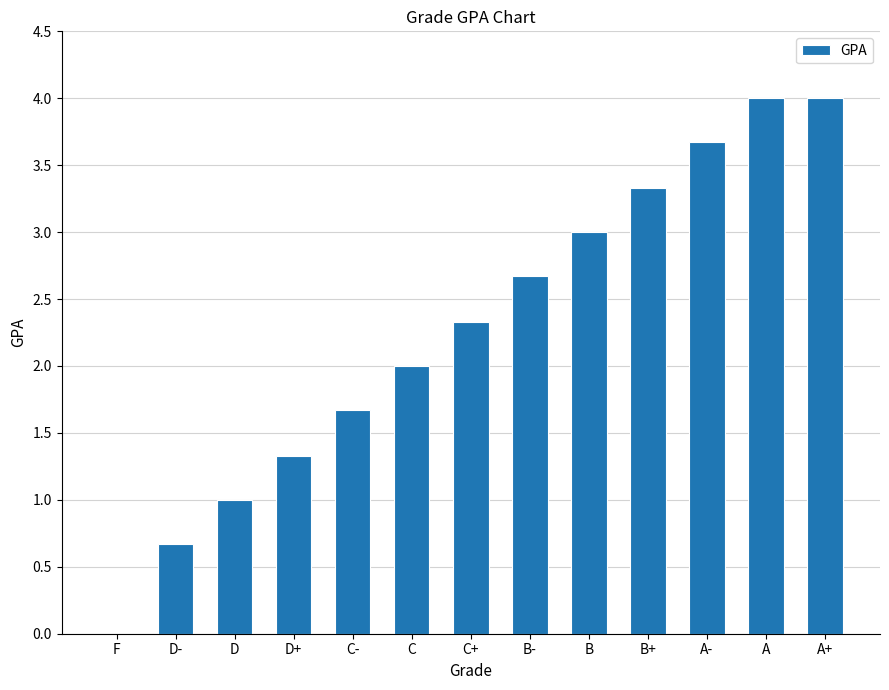

How many positive values are there?

12